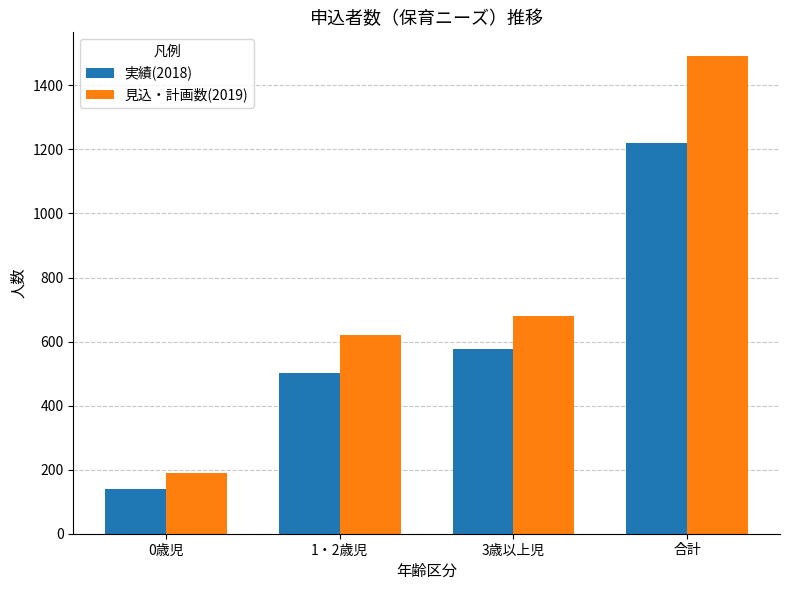

Reading right to left, list all the values displayed in this chart.

実績(2018): 合計=1219	3歳以上児=578	1・2歳児=501	0歳児=140
見込・計画数(2019): 合計=1491	3歳以上児=681	1・2歳児=620	0歳児=190